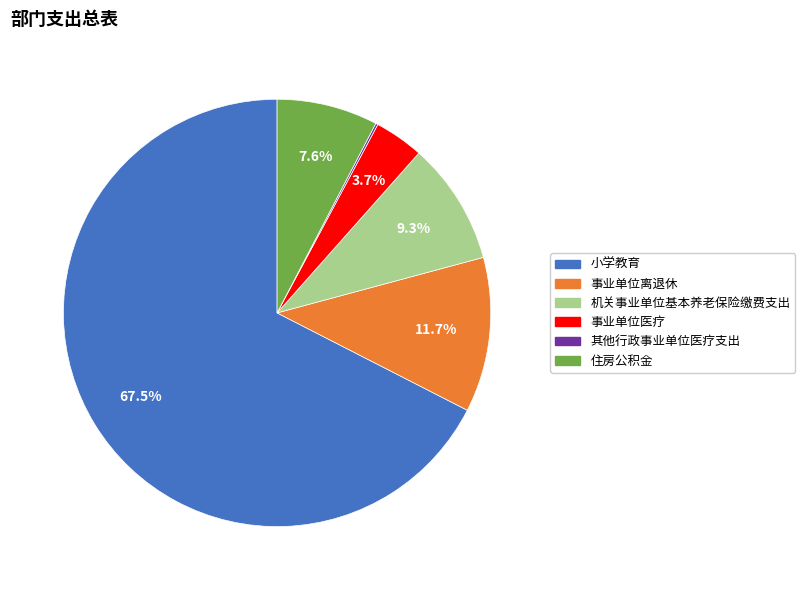

Which has a higher value, 住房公积金 or 事业单位医疗?

住房公积金